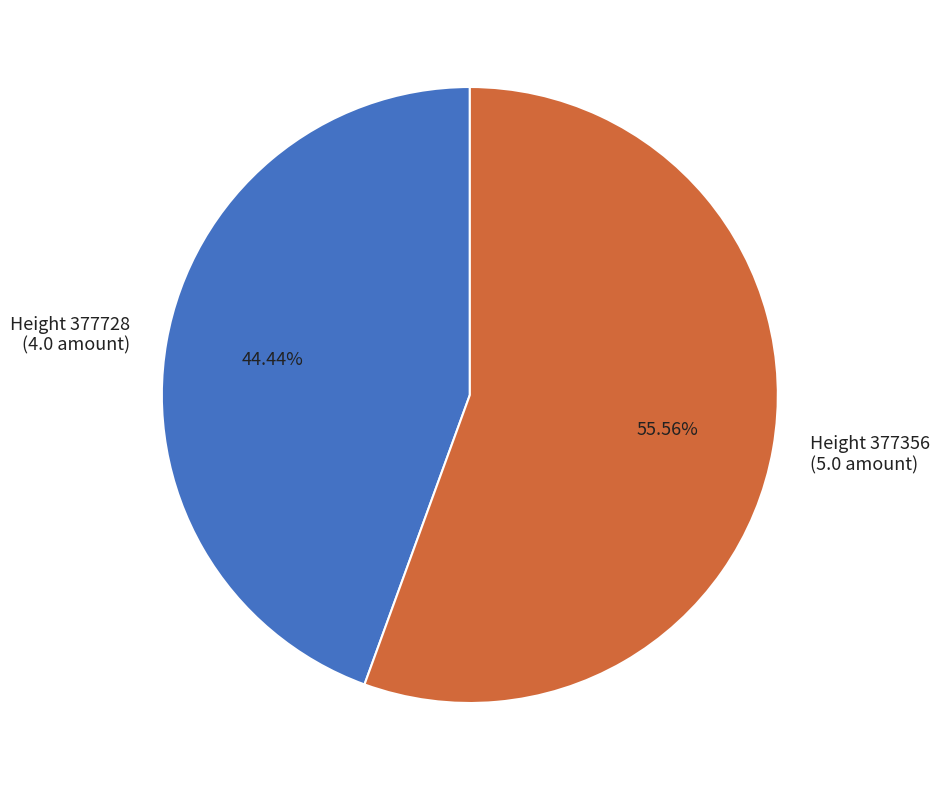

Is there any slice that represents more than half of the pie?

Yes